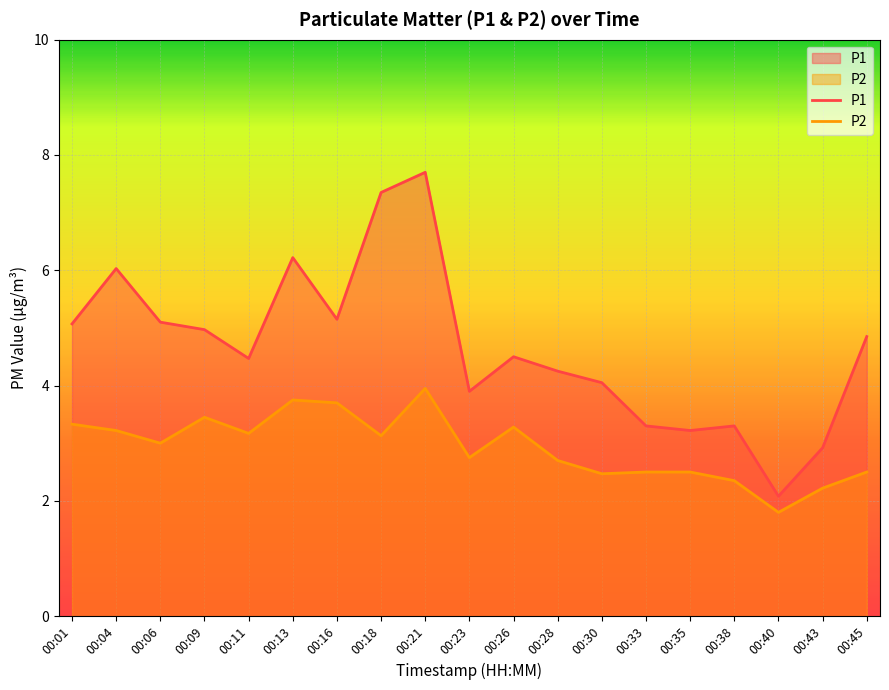

What is the difference between the P1 values at 00:30 and 00:33?

0.8